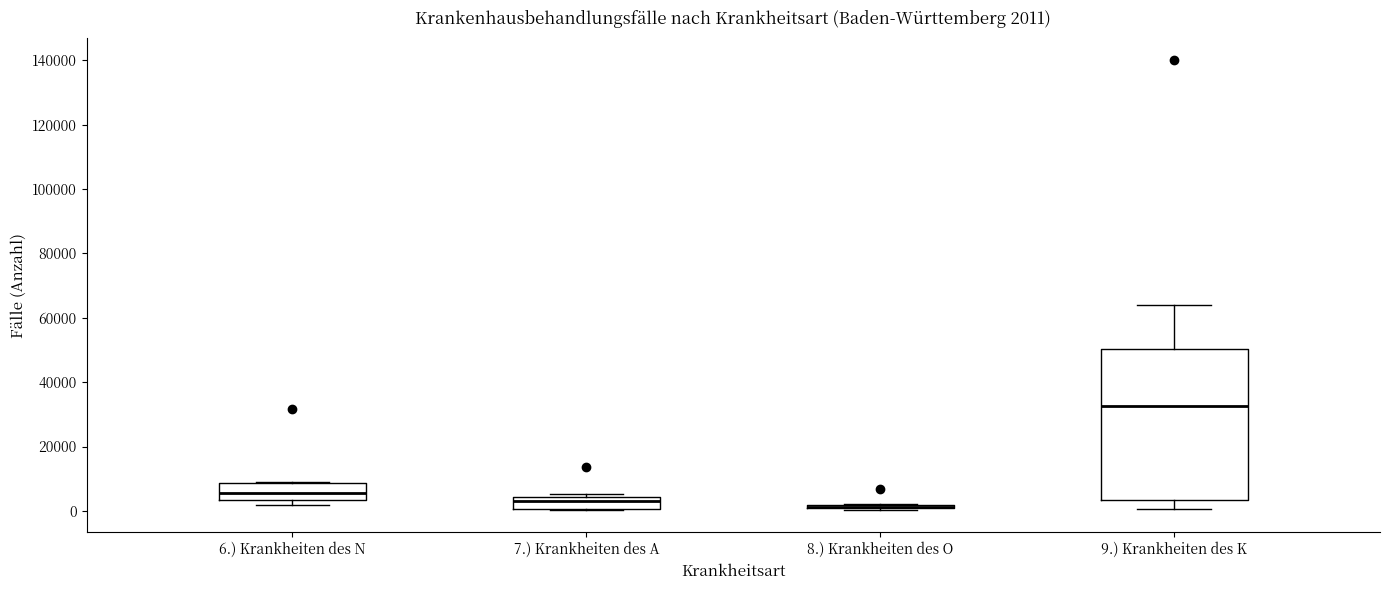

Which box is the tallest, from its lower edge to its upper edge?

9.) Krankheiten des K